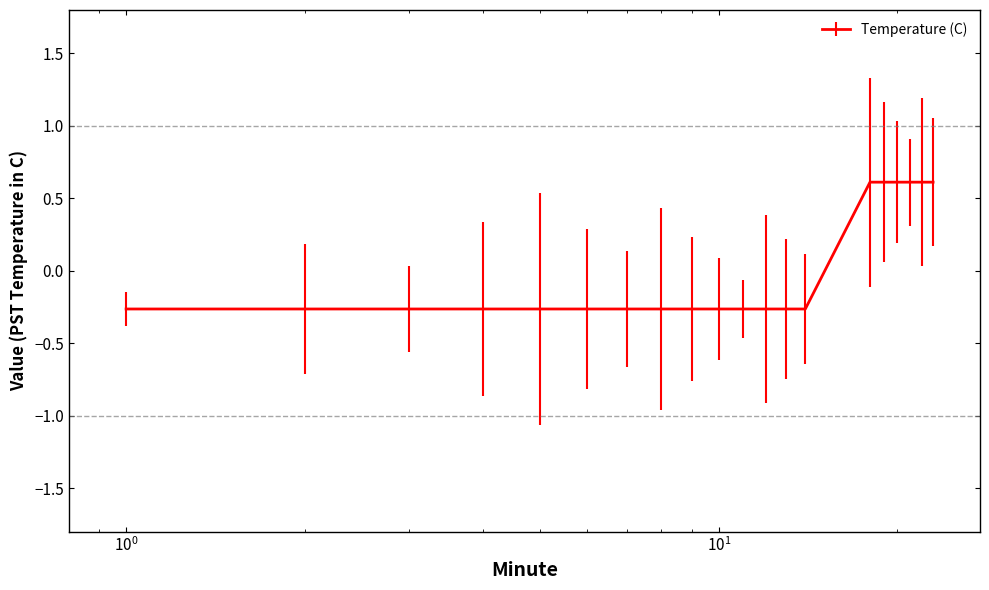

What is the difference between the maximum and minimum values?

0.9